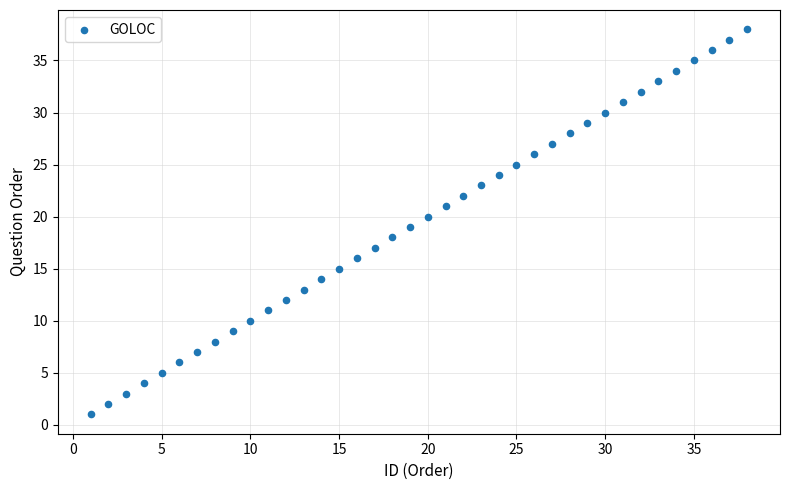

What is the range of X values (max minus min)?

37